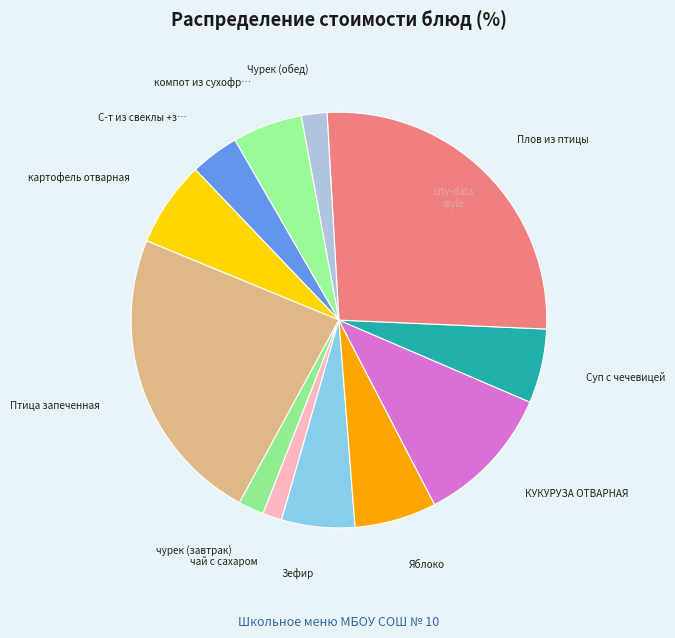

Rank the categories by value from lowest to highest.

чай с сахаром, чурек (завтрак), Чурек (обед), С-т из свеклы +з.горошек, компот из сухофруктов, Зефир, Суп с чечевицей, Яблоко, картофель отварная, КУКУРУЗА ОТВАРНАЯ, Птица запеченная, Плов из птицы